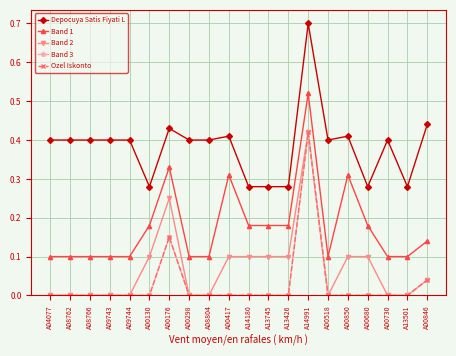

Reading left to right, list all the values displayed in this chart.

Depocuya Satis Fiyati L: A04077=0.4	A08762=0.4	A08766=0.4	A09743=0.4	A09744=0.4	A00130=0.3	A00176=0.4	A00298=0.4	A08804=0.4	A00417=0.4	A14180=0.3	A13745=0.3	A13426=0.3	A14991=0.7	A00518=0.4	A00850=0.4	A00680=0.3	A00730=0.4	A13501=0.3	A00846=0.4
Band 1: A04077=0.1	A08762=0.1	A08766=0.1	A09743=0.1	A09744=0.1	A00130=0.2	A00176=0.3	A00298=0.1	A08804=0.1	A00417=0.3	A14180=0.2	A13745=0.2	A13426=0.2	A14991=0.5	A00518=0.1	A00850=0.3	A00680=0.2	A00730=0.1	A13501=0.1	A00846=0.1
Band 2: A04077=0.0	A08762=0.0	A08766=0.0	A09743=0.0	A09744=0.0	A00130=0.1	A00176=0.2	A00298=0.0	A08804=0.0	A00417=0.1	A14180=0.1	A13745=0.1	A13426=0.1	A14991=0.4	A00518=0.0	A00850=0.1	A00680=0.1	A00730=0.0	A13501=0.0	A00846=0.0
Band 3: A04077=0.0	A08762=0.0	A08766=0.0	A09743=0.0	A09744=0.0	A00130=0.0	A00176=0.1	A00298=0.0	A08804=0.0	A00417=0.0	A14180=0.0	A13745=0.0	A13426=0.0	A14991=0.4	A00518=0.0	A00850=0.0	A00680=0.0	A00730=0.0	A13501=0.0	A00846=0.0
Ozel Iskonto: A04077=0.0	A08762=0.0	A08766=0.0	A09743=0.0	A09744=0.0	A00130=0.0	A00176=0.1	A00298=0.0	A08804=0.0	A00417=0.0	A14180=0.0	A13745=0.0	A13426=0.0	A14991=0.4	A00518=0.0	A00850=0.0	A00680=0.0	A00730=0.0	A13501=0.0	A00846=0.0